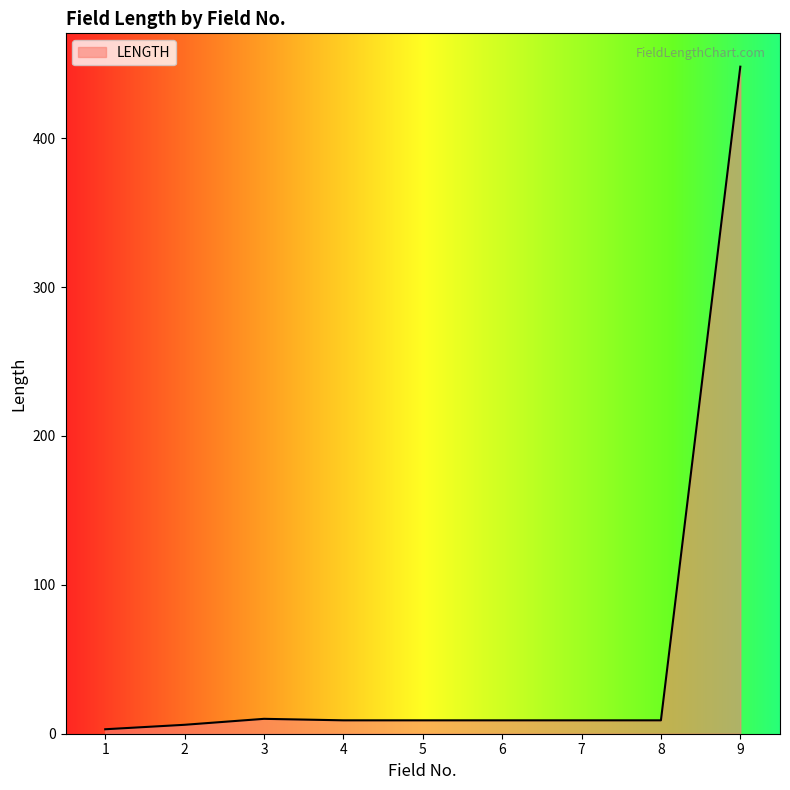

The chart shows a value of 448 at 9. True or false?

True